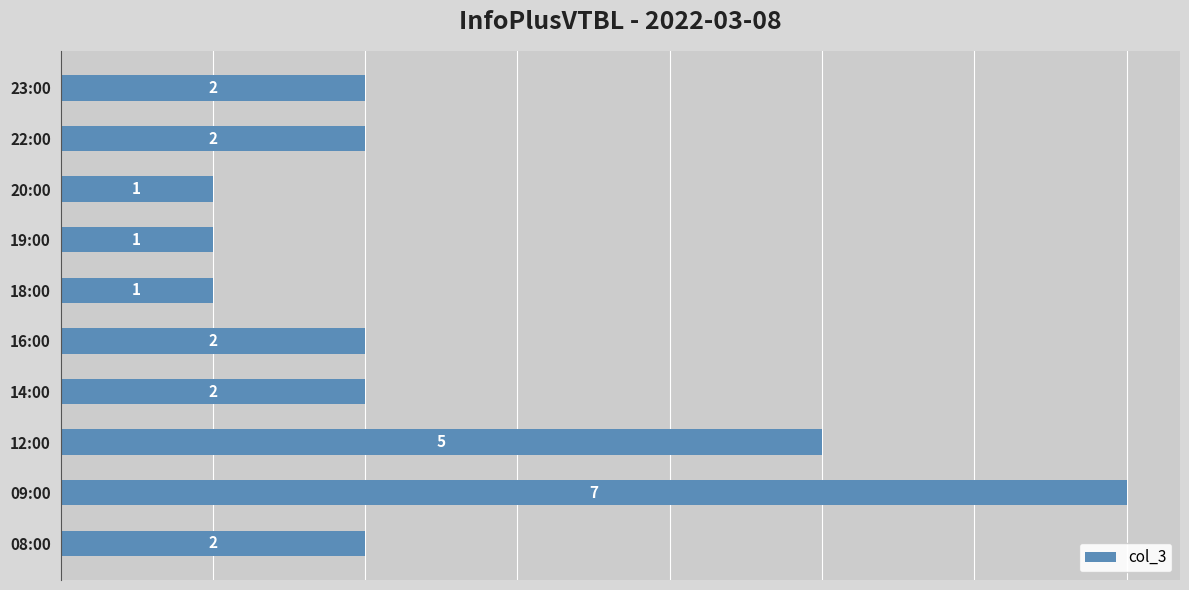

At which label is the value closest to 4?

12:00